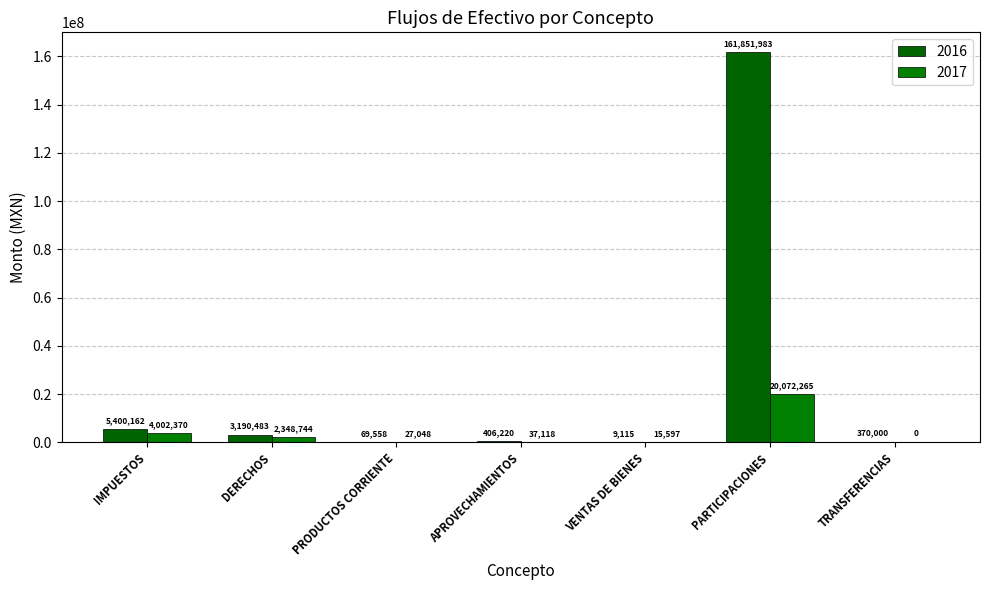

Is the value of 2017 at APROVECHAMIENTOS greater than the value of 2016 at PARTICIPACIONES?

No